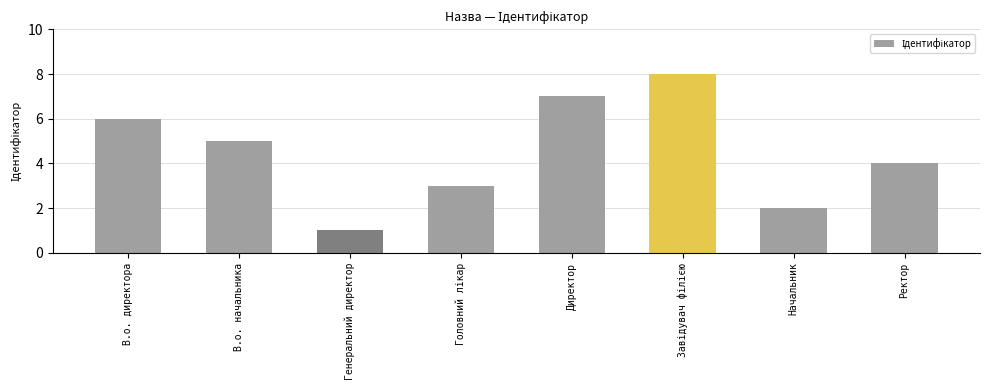

The value at В.о. начальника is 5. True or false?

True